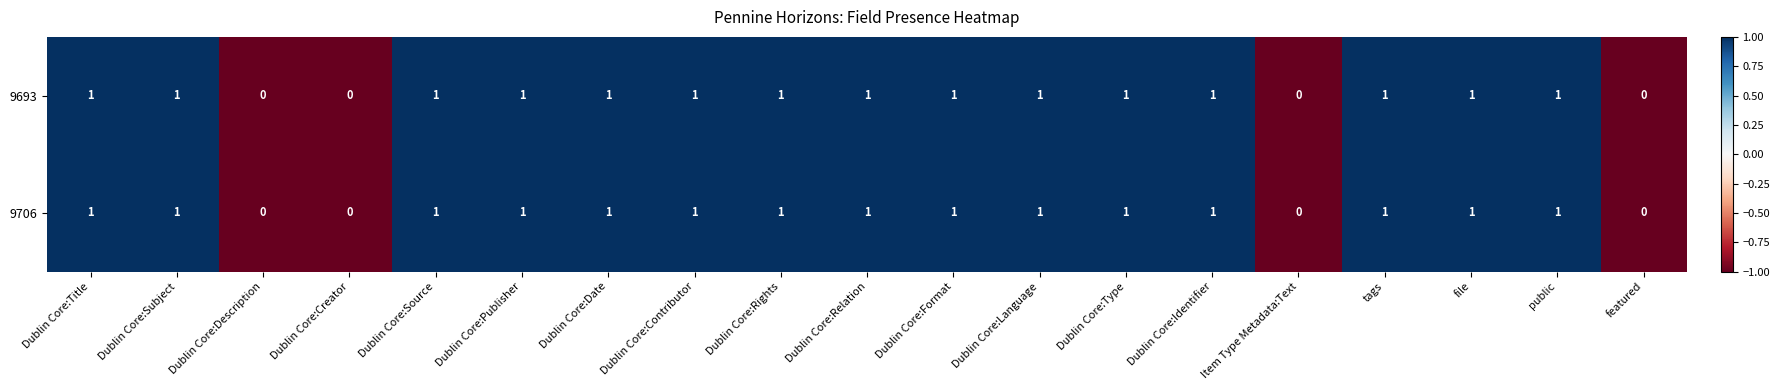

What is the sum of all 9693 values?

15